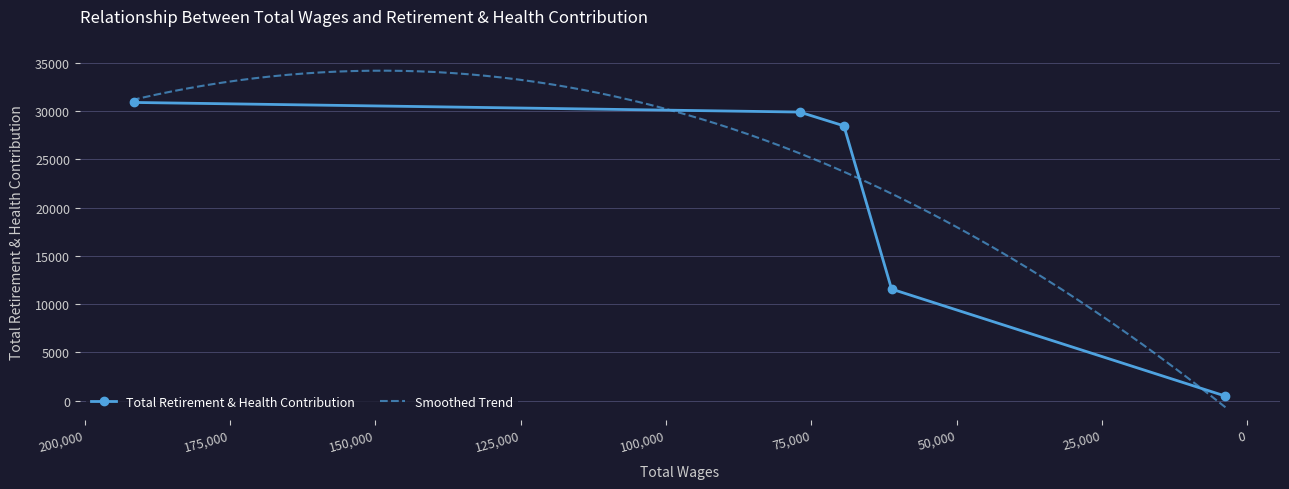

True or false: there are more than 0 points higher than both neighbors.

False